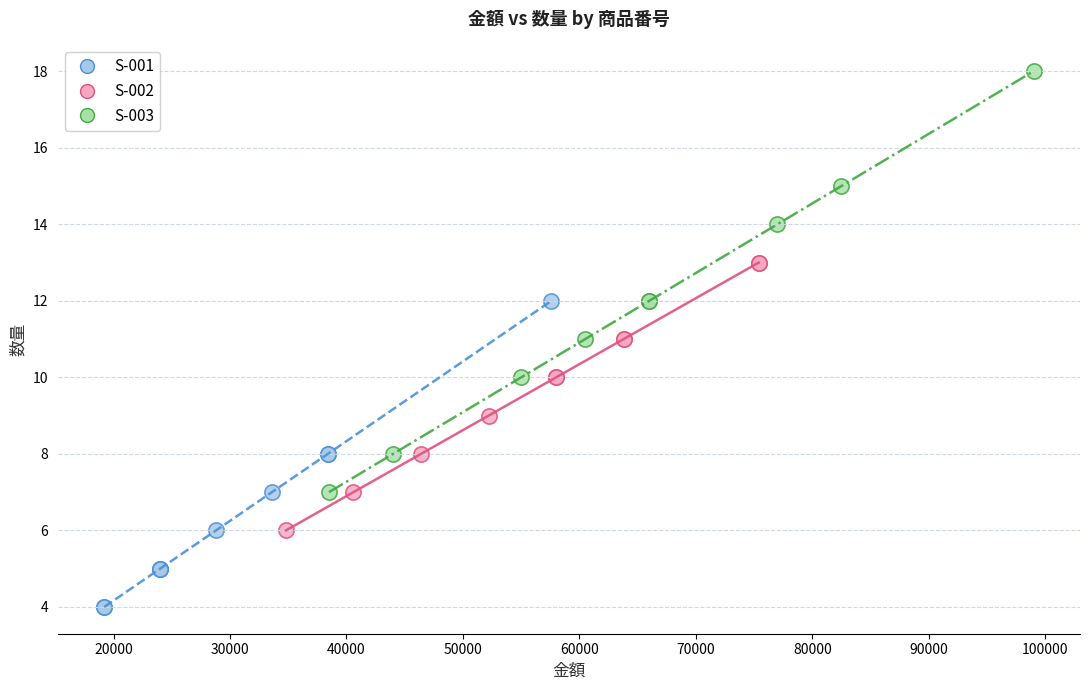

Which series has the widest spread of Y values?

S-003